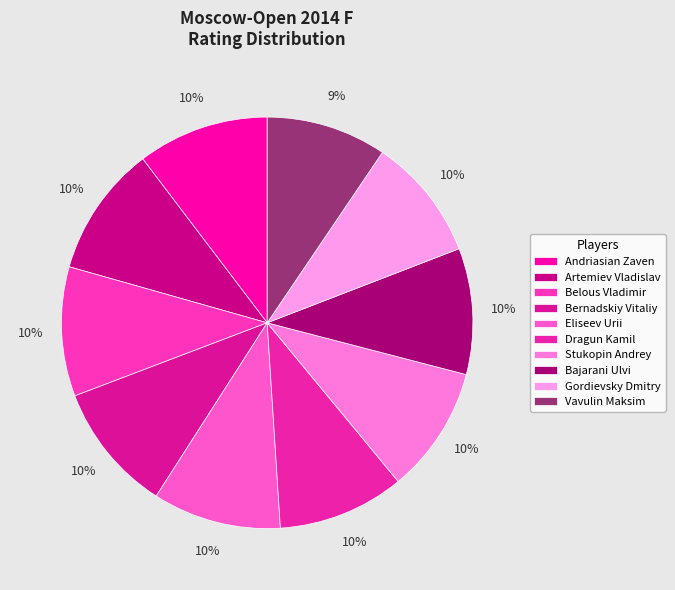

What percentage do Artemiev Vladislav and Bernadskiy Vitaliy together represent?

20.4%